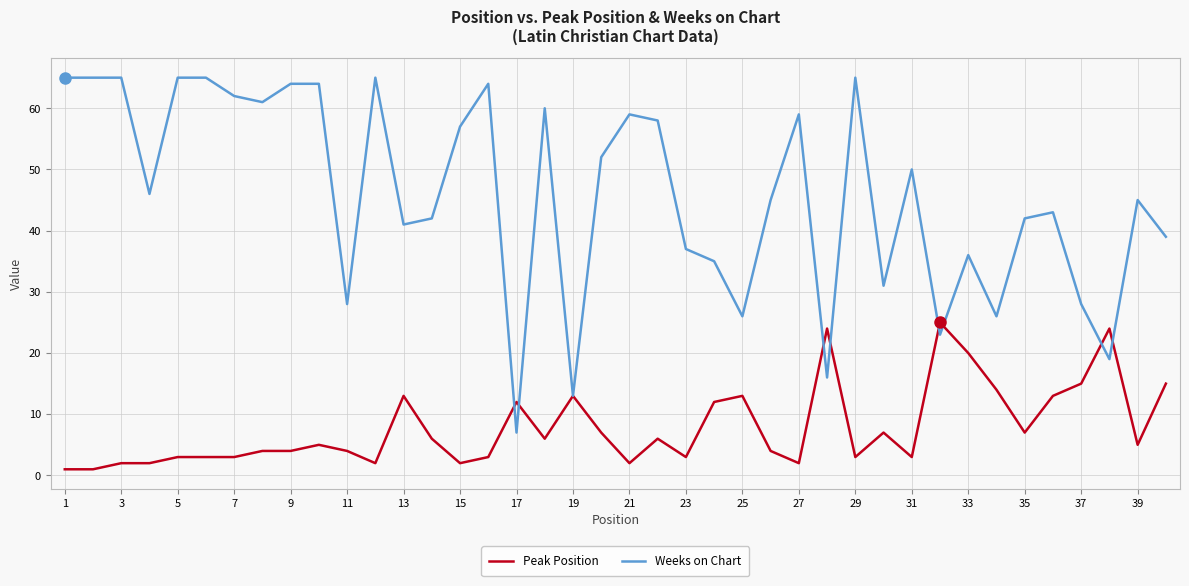

Reading right to left, transcribe all the data shown in this chart.

Peak Position: 15	5	24	15	13	7	14	20	25	3	7	3	24	2	4	13	12	3	6	2	7	13	6	12	3	2	6	13	2	4	5	4	4	3	3	3	2	2	1	1
Weeks on Chart: 39	45	19	28	43	42	26	36	23	50	31	65	16	59	45	26	35	37	58	59	52	13	60	7	64	57	42	41	65	28	64	64	61	62	65	65	46	65	65	65